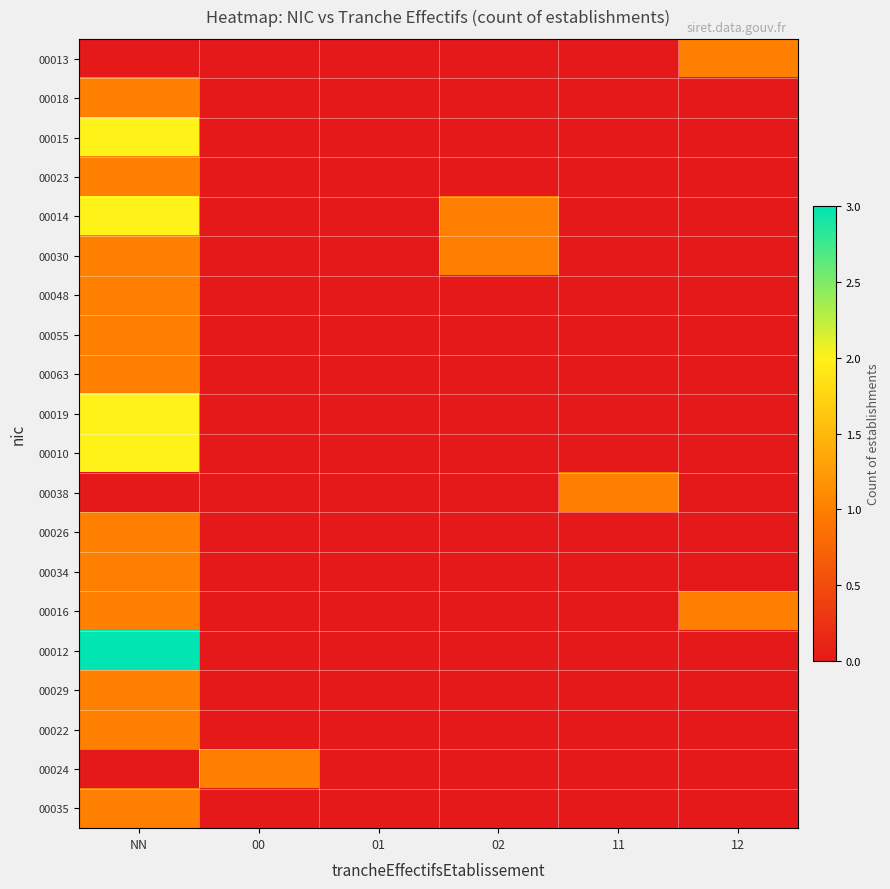

Which series has the largest total across all categories?

00014